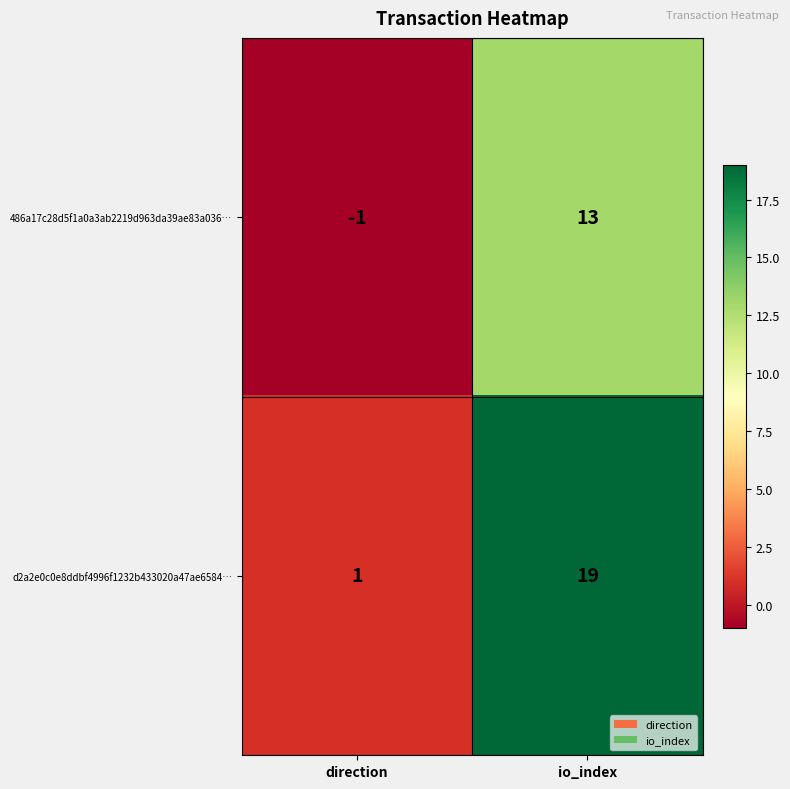

Where is 486a17c28d5f1a0a3ab2219d963da39ae83a036… nearest to the value 6?

direction